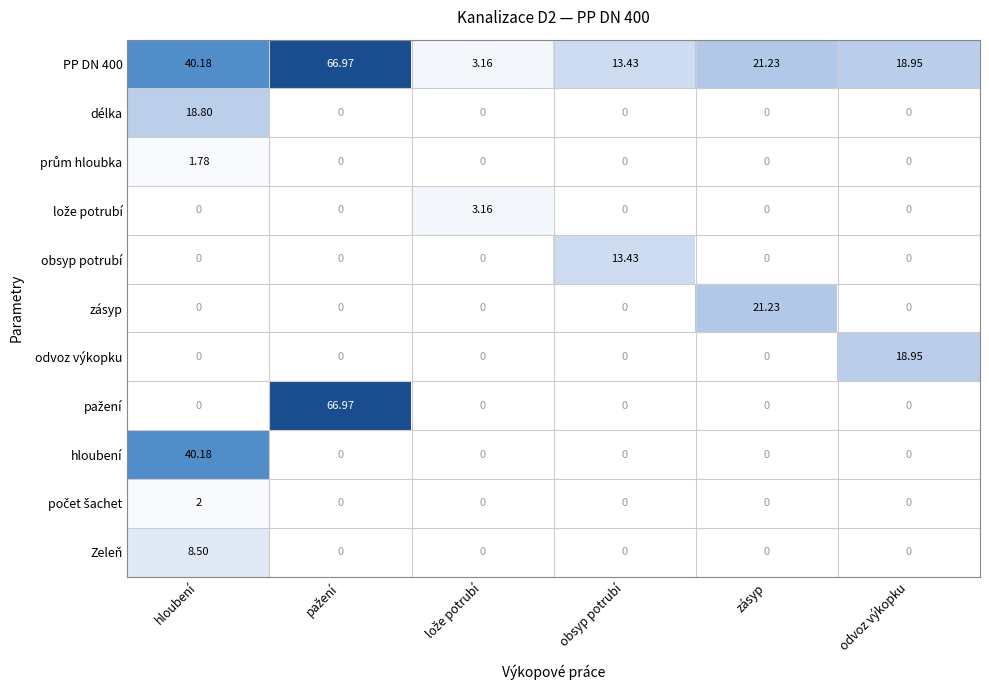

Between obsyp potrubí and odvoz výkopku, which series saw the biggest shift?

odvoz výkopku